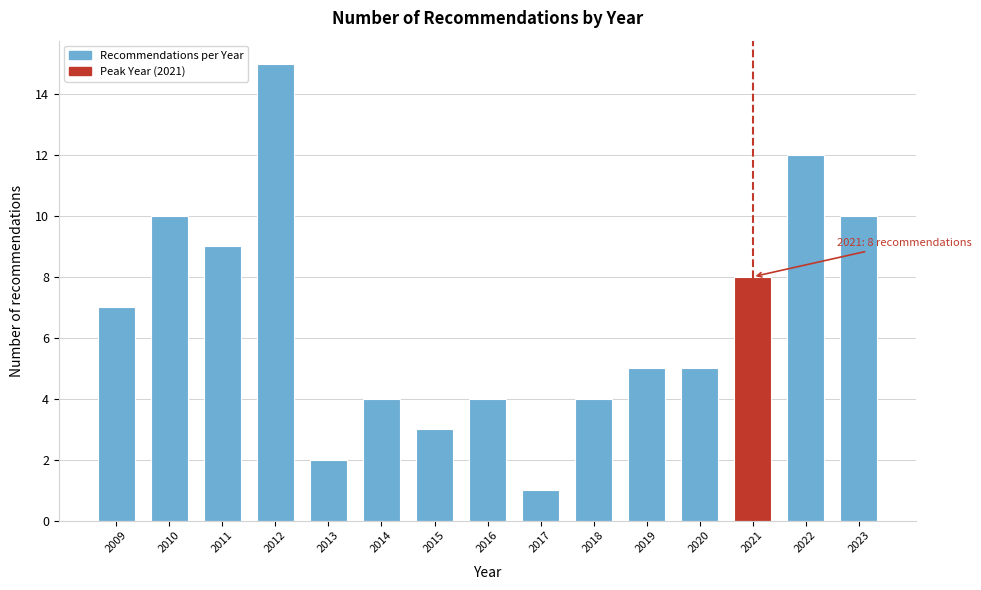

Reading right to left, list all the values displayed in this chart.

10	12	8	5	5	4	1	4	3	4	2	15	9	10	7